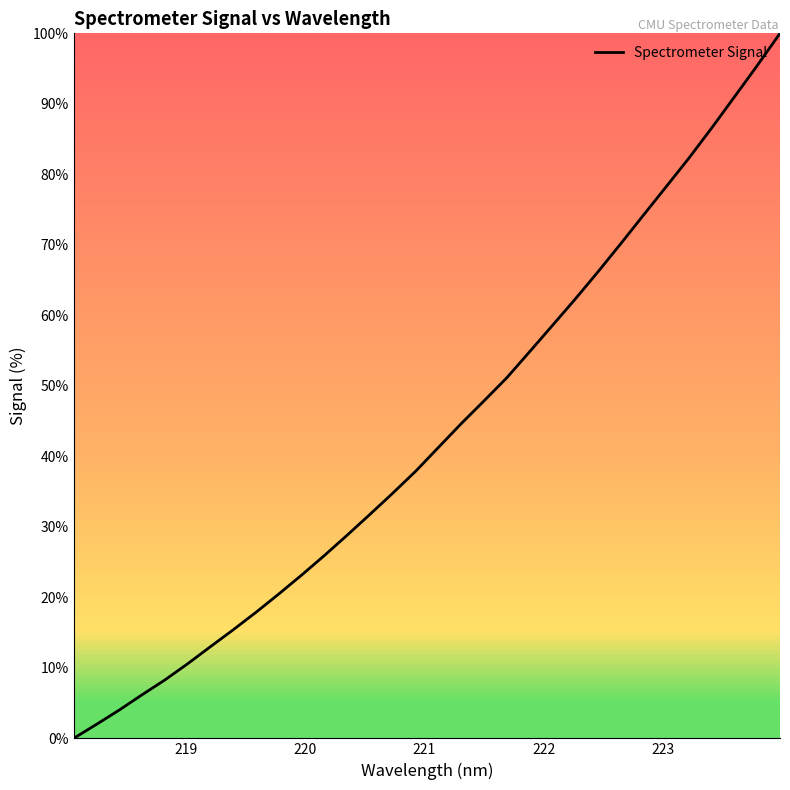

What is the greatest value displayed?

100.0